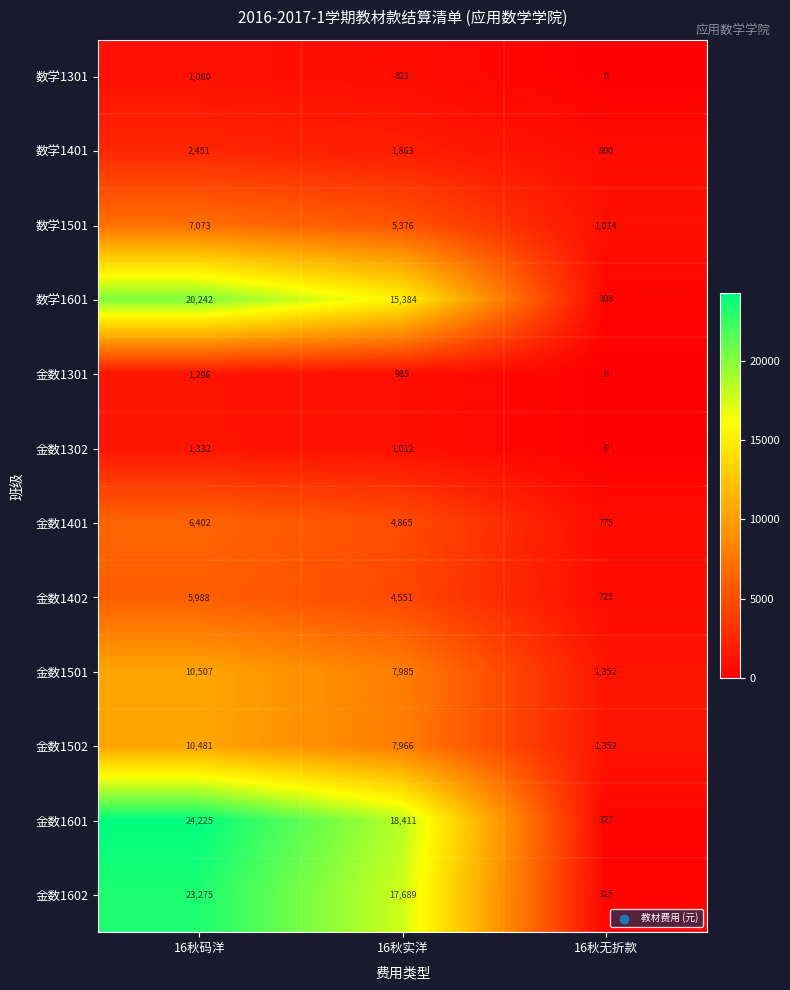

How many categories are shown in the chart?

3